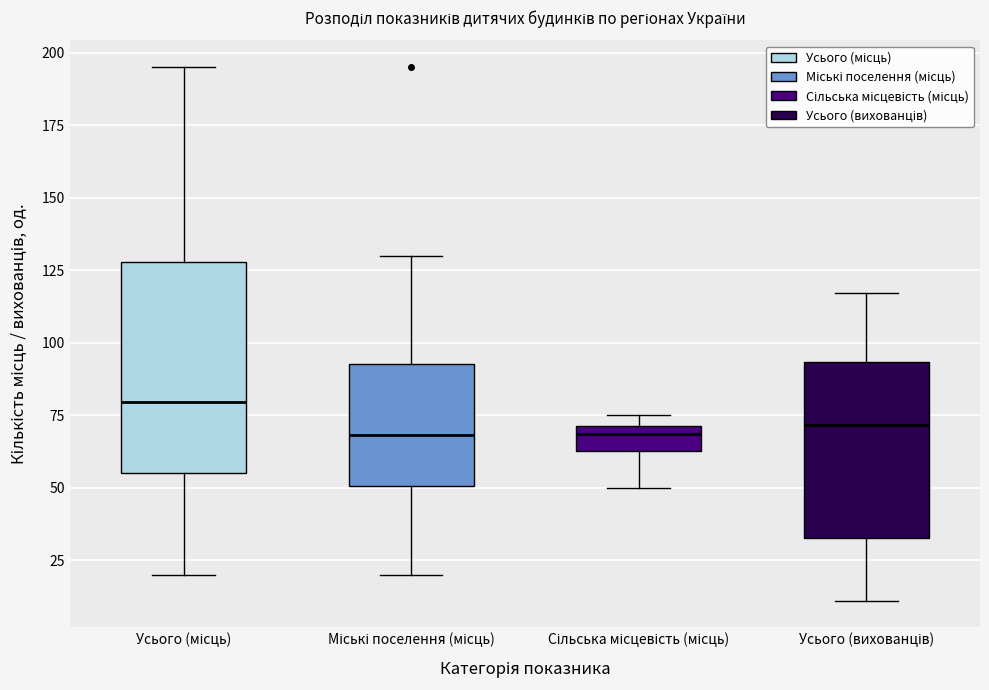

Reading left to right, read every box against the y-axis: the position of its median line, the range the box covers, and the ends of its whiskers. The values are not printed on the chart, so give them approximately, as read against the axis.

Усього (місць): median 80, box 55 to 130, whiskers 20 to 195
Міські поселення (місць): median 70, box 50 to 95, whiskers 20 to 130
Сільська місцевість (місць): median 70 (just below the box's upper edge), box 65 to 70, whiskers 50 to 75
Усього (вихованців): median 70, box 35 to 95, whiskers 10 to 115